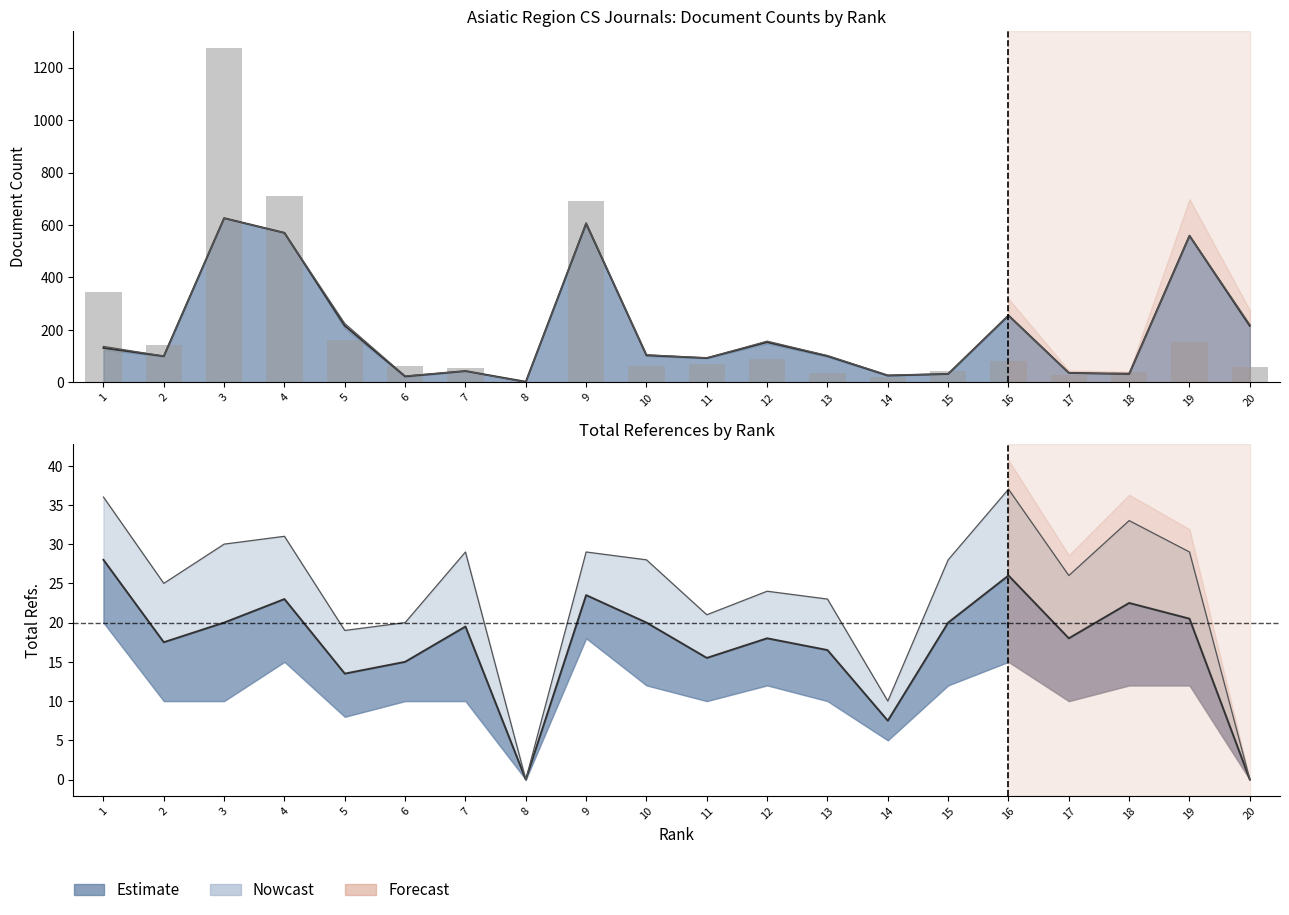

List the labels in order of value, smallest first.

8, 14, 17, 13, 18, 15, 7, 20, 10, 6, 11, 16, 12, 2, 19, 5, 1, 9, 4, 3